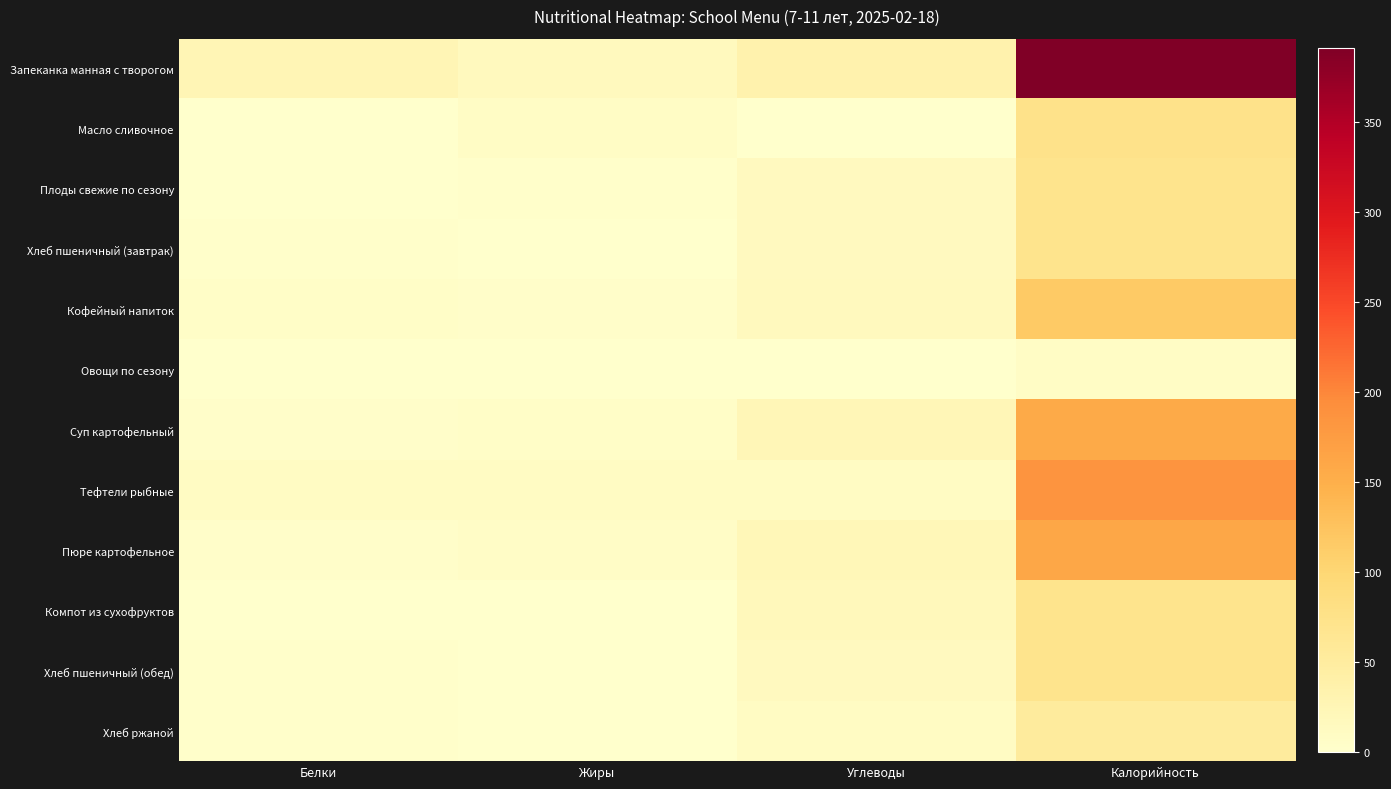

Rank the series at Жиры from lowest to highest value.

Компот из сухофруктов, Овощи по сезону, Хлеб пшеничный (завтрак), Хлеб пшеничный (обед), Хлеб ржаной, Плоды свежие по сезону, Кофейный напиток, Суп картофельный, Пюре картофельное, Масло сливочное, Тефтели рыбные, Запеканка манная с творогом